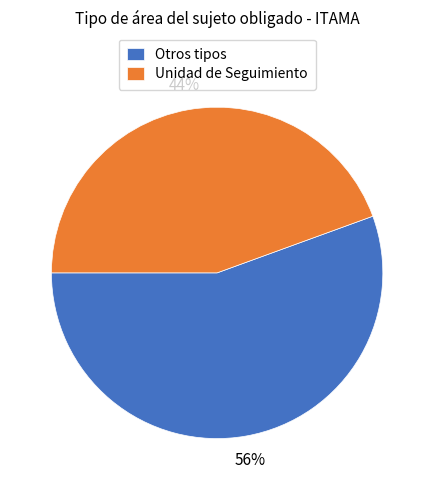

To the nearest percent, what is the average slice percentage?

50%